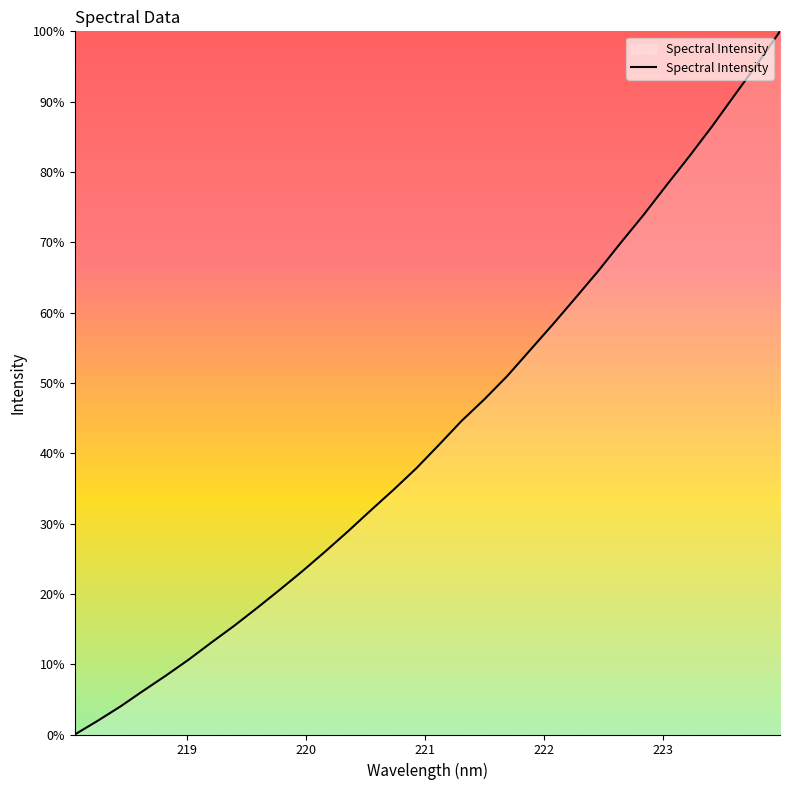

Reading left to right, extract all data points from this chart.

0.0	1.9	4.0	6.2	8.4	10.6	13.1	15.5	18.0	20.6	23.2	26.0	28.9	31.9	34.8	37.8	41.2	44.6	47.7	51.0	54.6	58.3	62.1	65.9	70.0	73.9	78.1	82.2	86.4	90.9	95.4	100.0